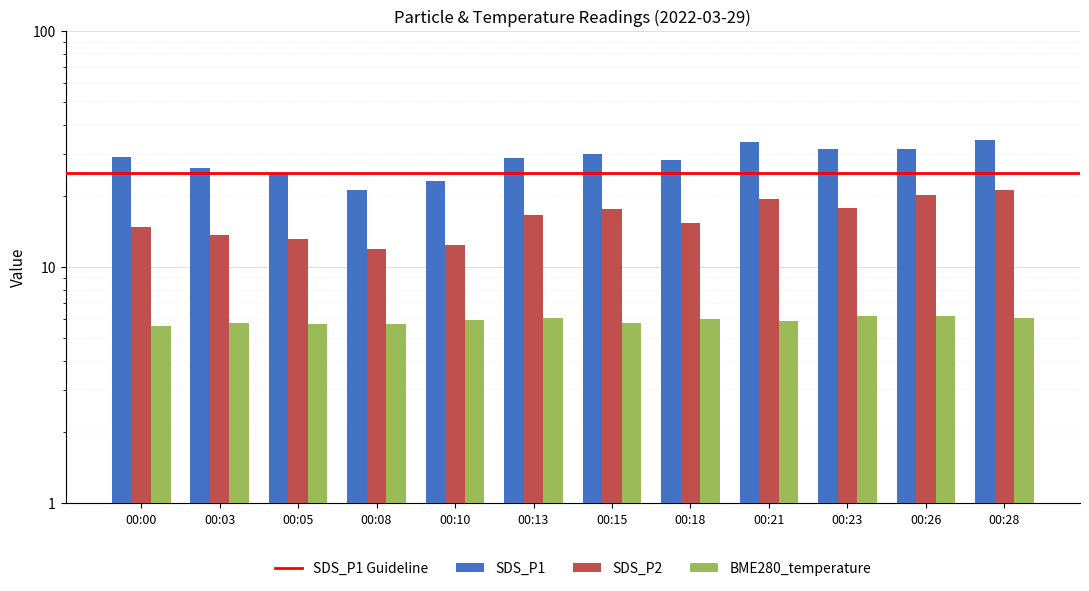

What are all the series names shown in the legend?

SDS_P1, SDS_P2, BME280_temperature